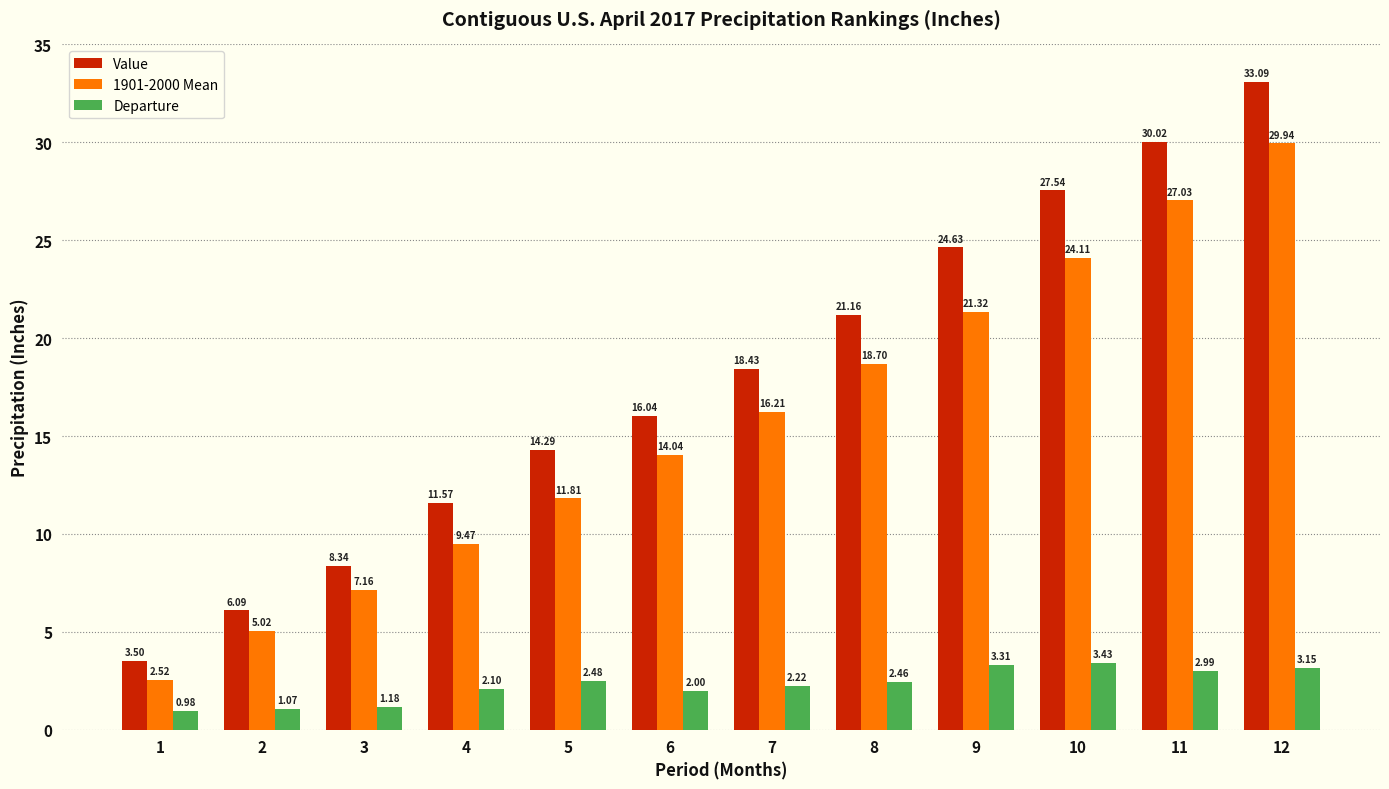

At which category is the sum across all series the highest?

12